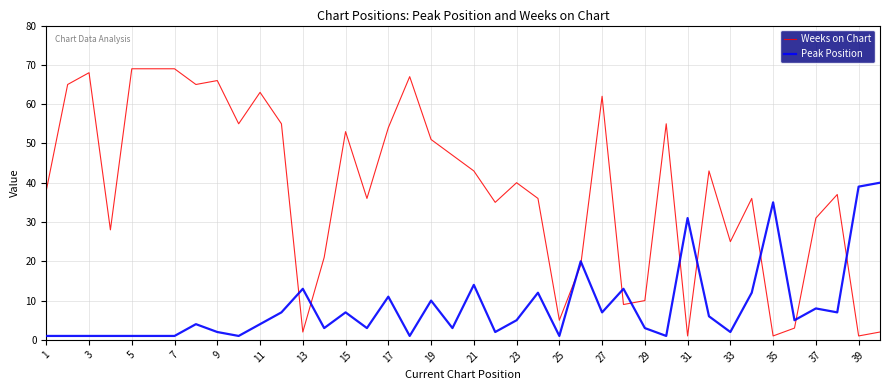

What are all the series names shown in the legend?

Weeks on Chart, Peak Position